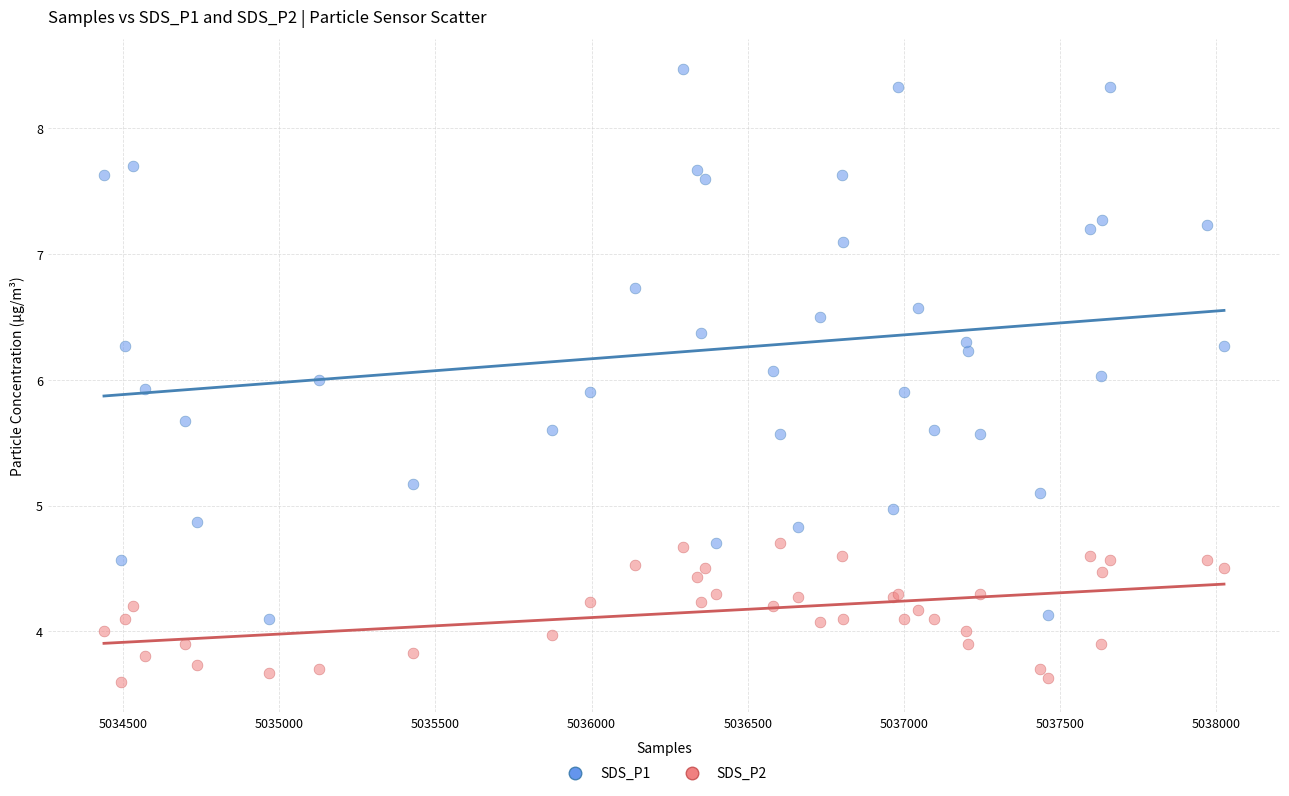

Which series has the widest spread of Y values?

SDS_P1